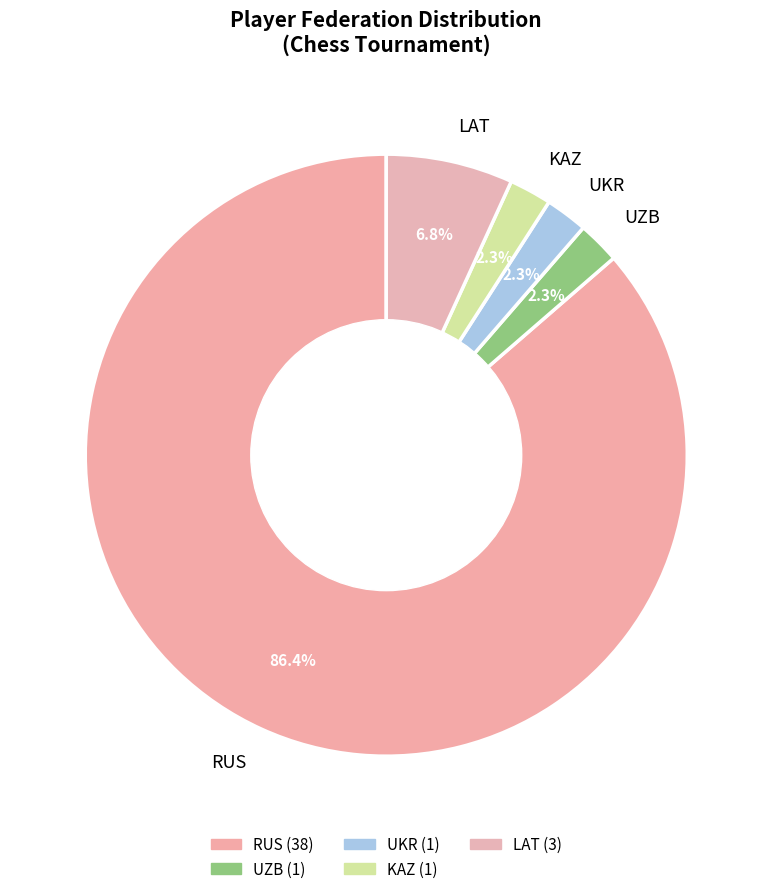

Which category has the biggest portion of the pie?

RUS